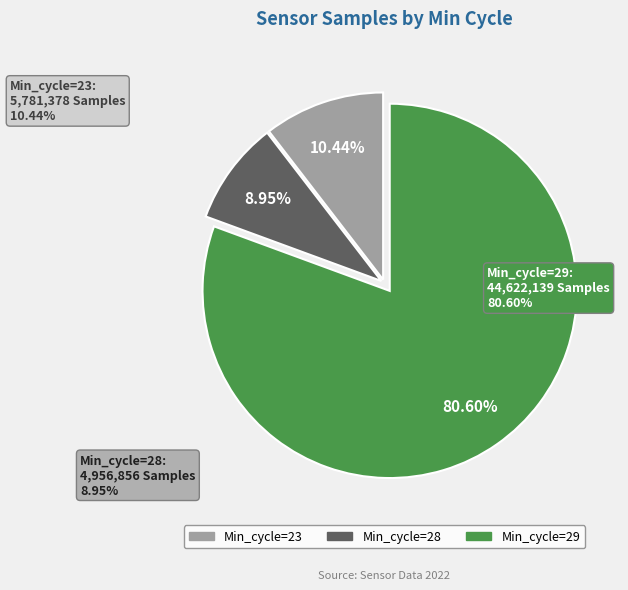

Is there a majority slice in this chart?

Yes